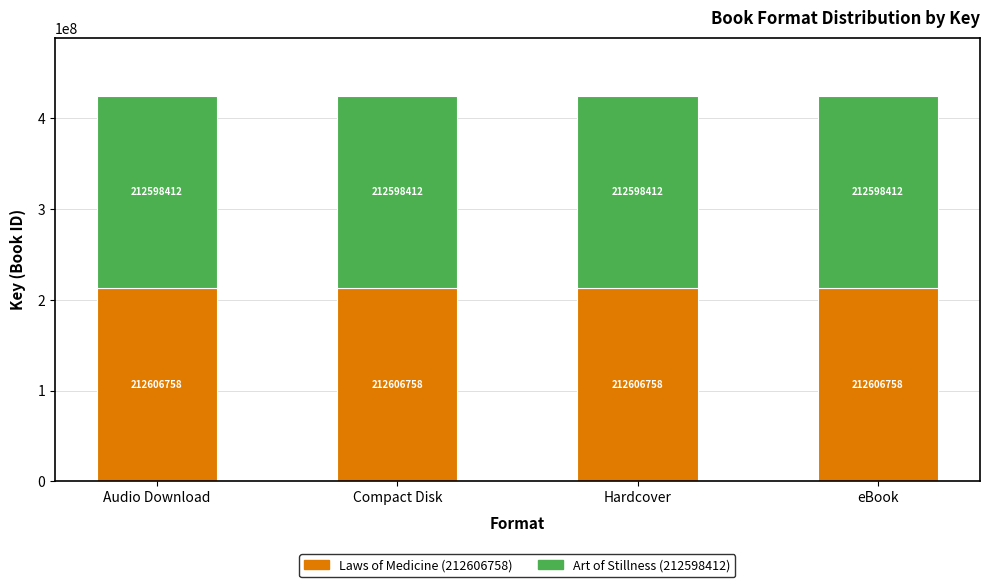

What is the value of the Laws of Medicine (212606758) bar at the 3rd from the left?

212606758